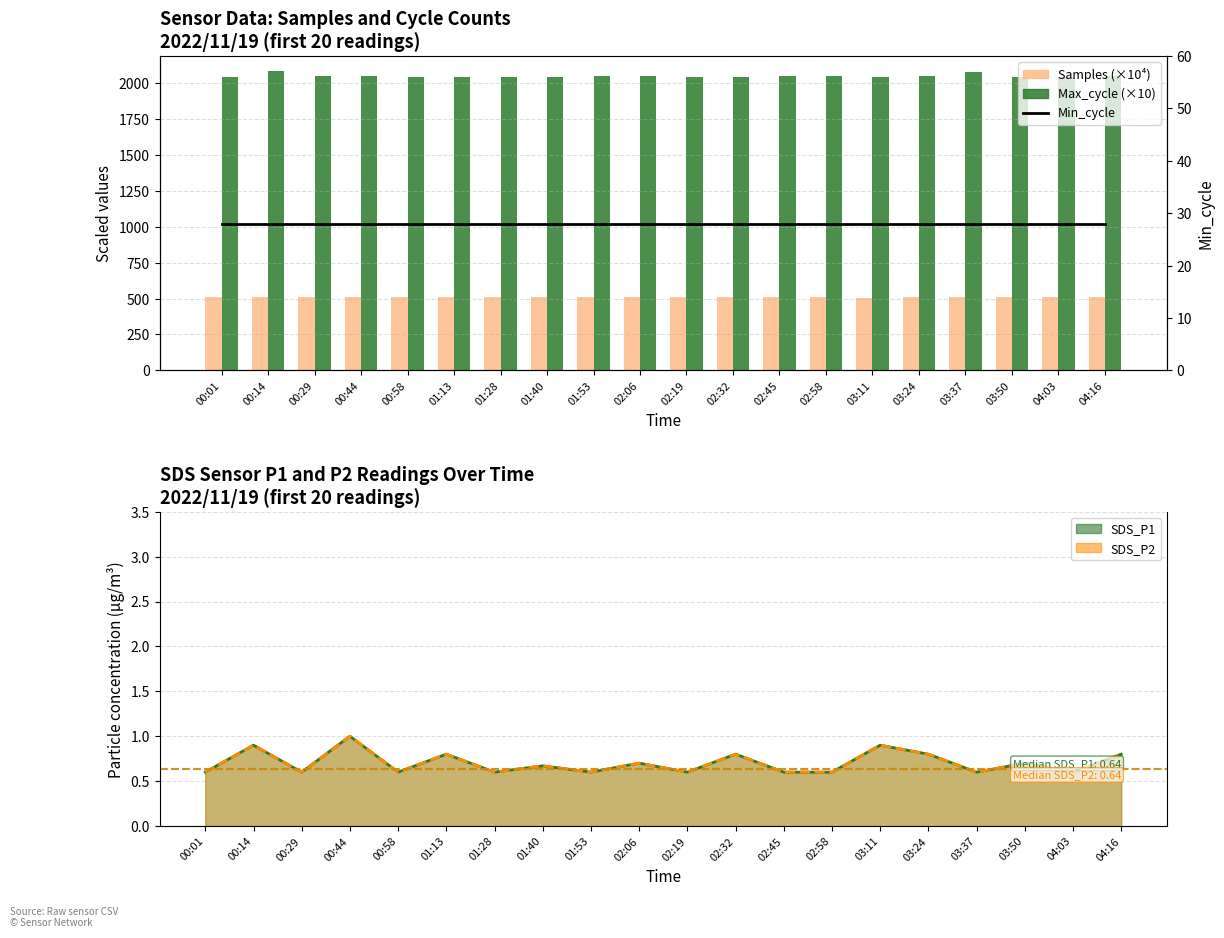

List the series in order of their peak value, lowest first.

Min_cycle, Samples (×10⁴), Max_cycle (×10)